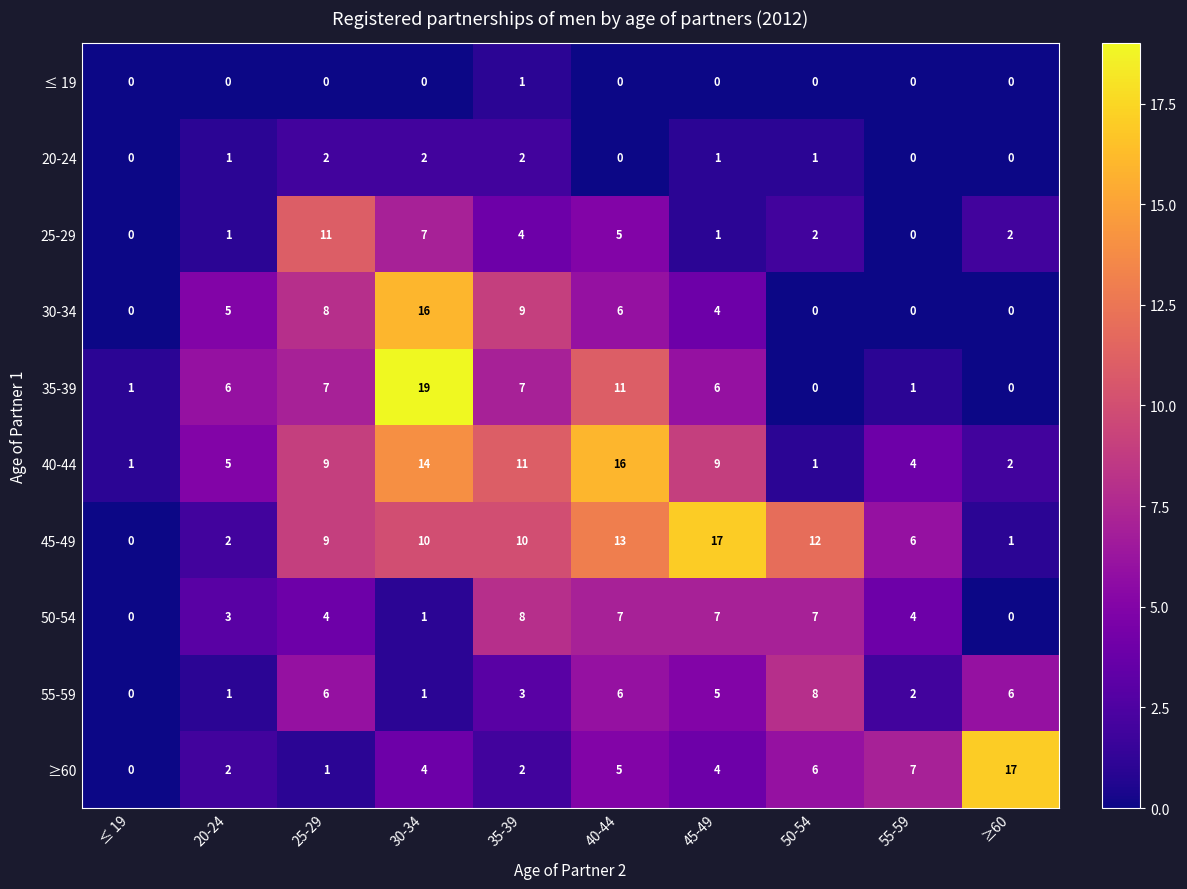

Which series has the largest total across all categories?

45-49